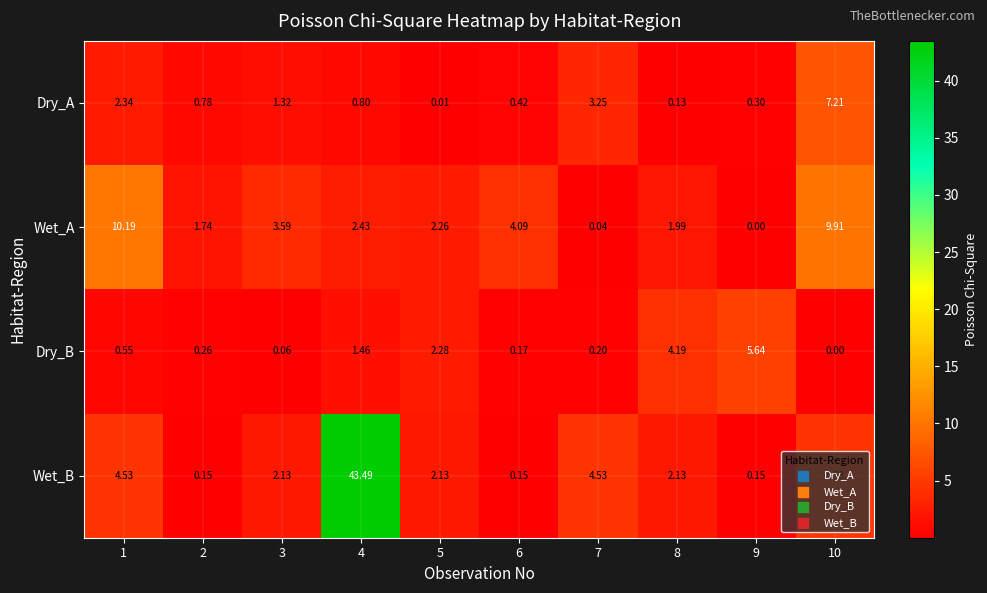

Which series has the largest total across all categories?

Wet_B